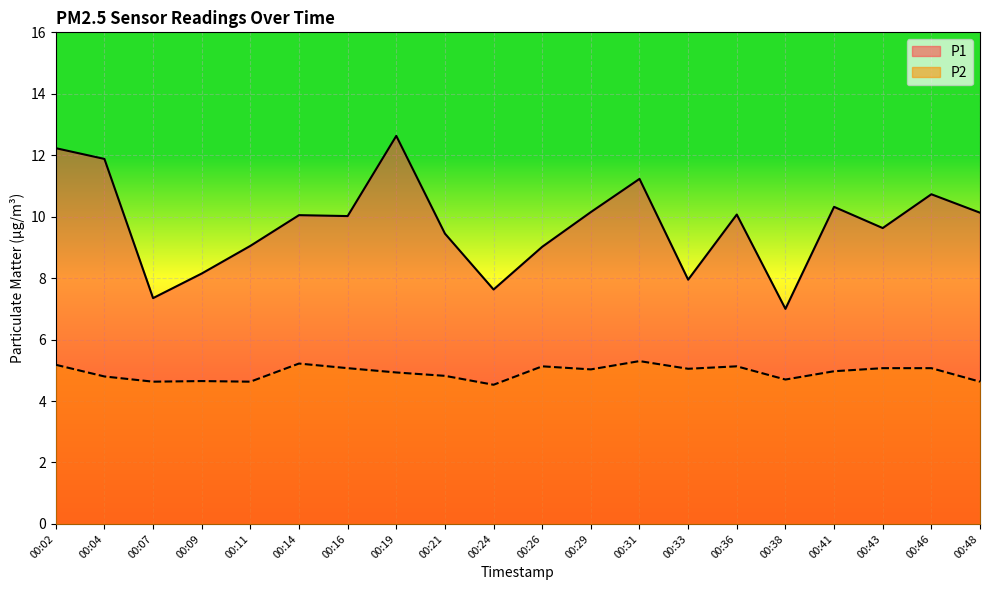

What is the spread (max minus min) of values at 00:19?

7.7